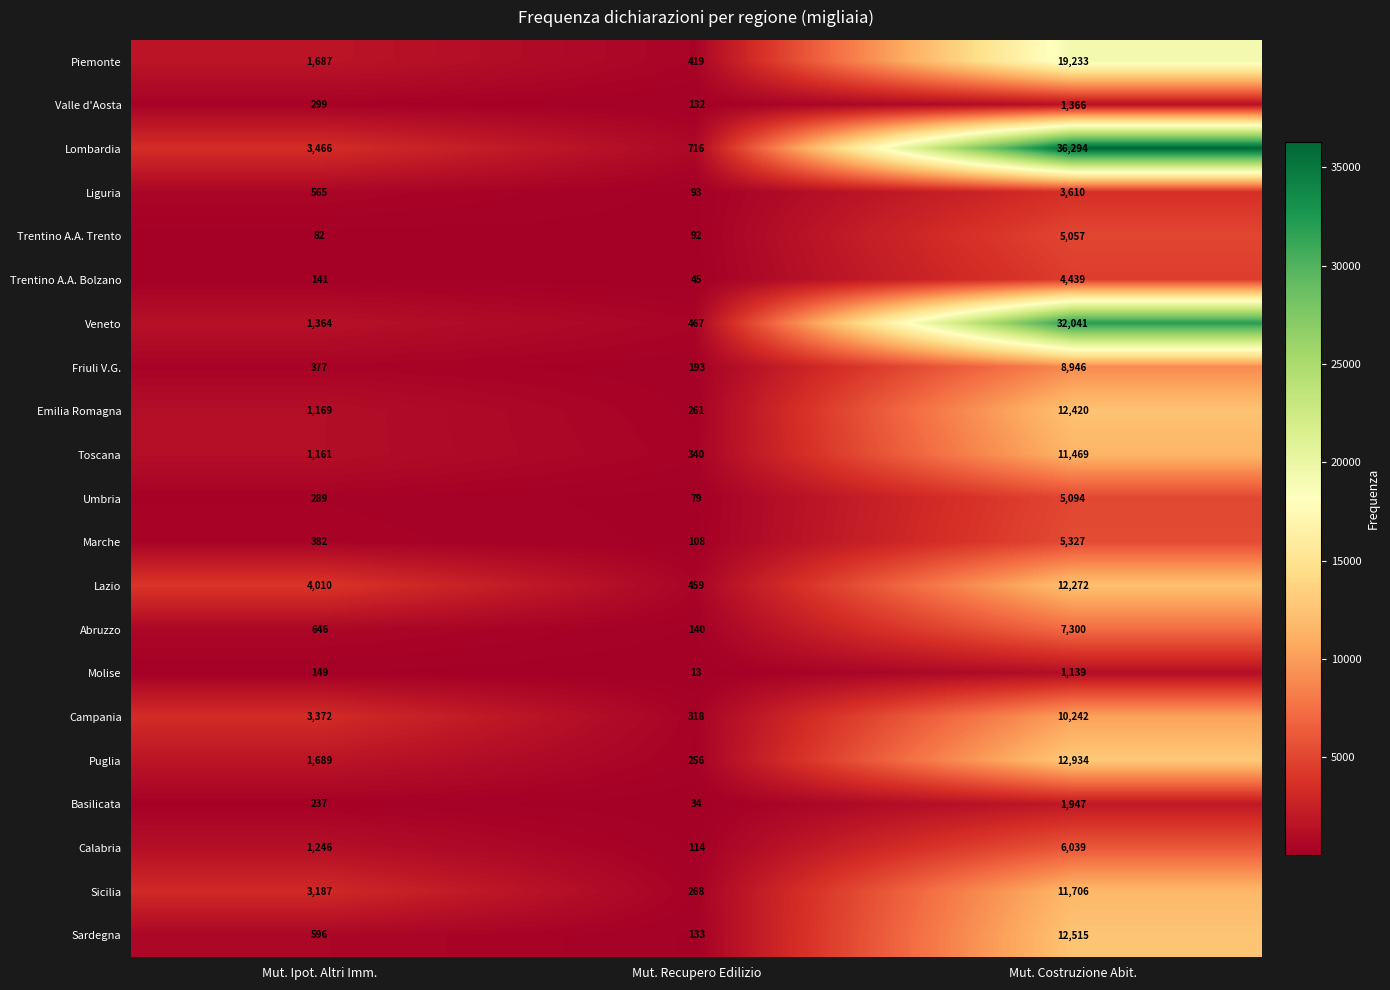

The Emilia Romagna series shows 12420 at Mut. Costruzione Abit.. True or false?

True